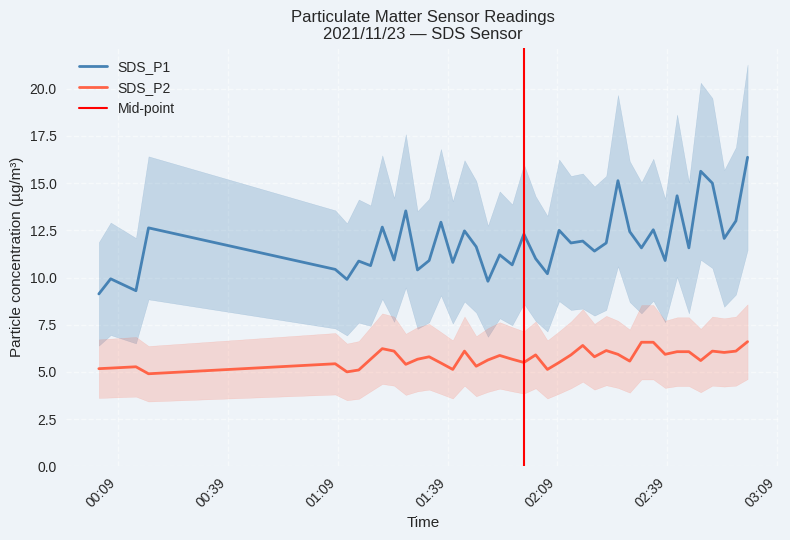

How many categories are shown in the chart?

40